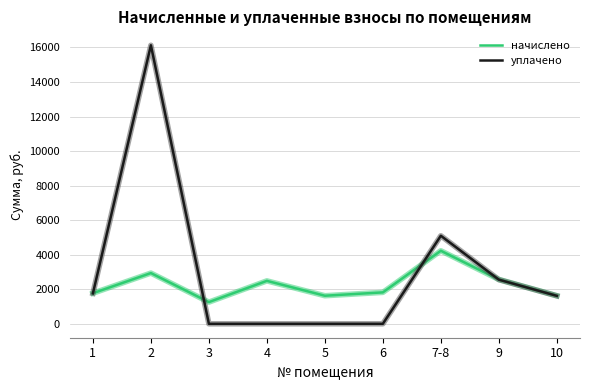

What is the sum of the начислено values at 3 and 9?

3822.9